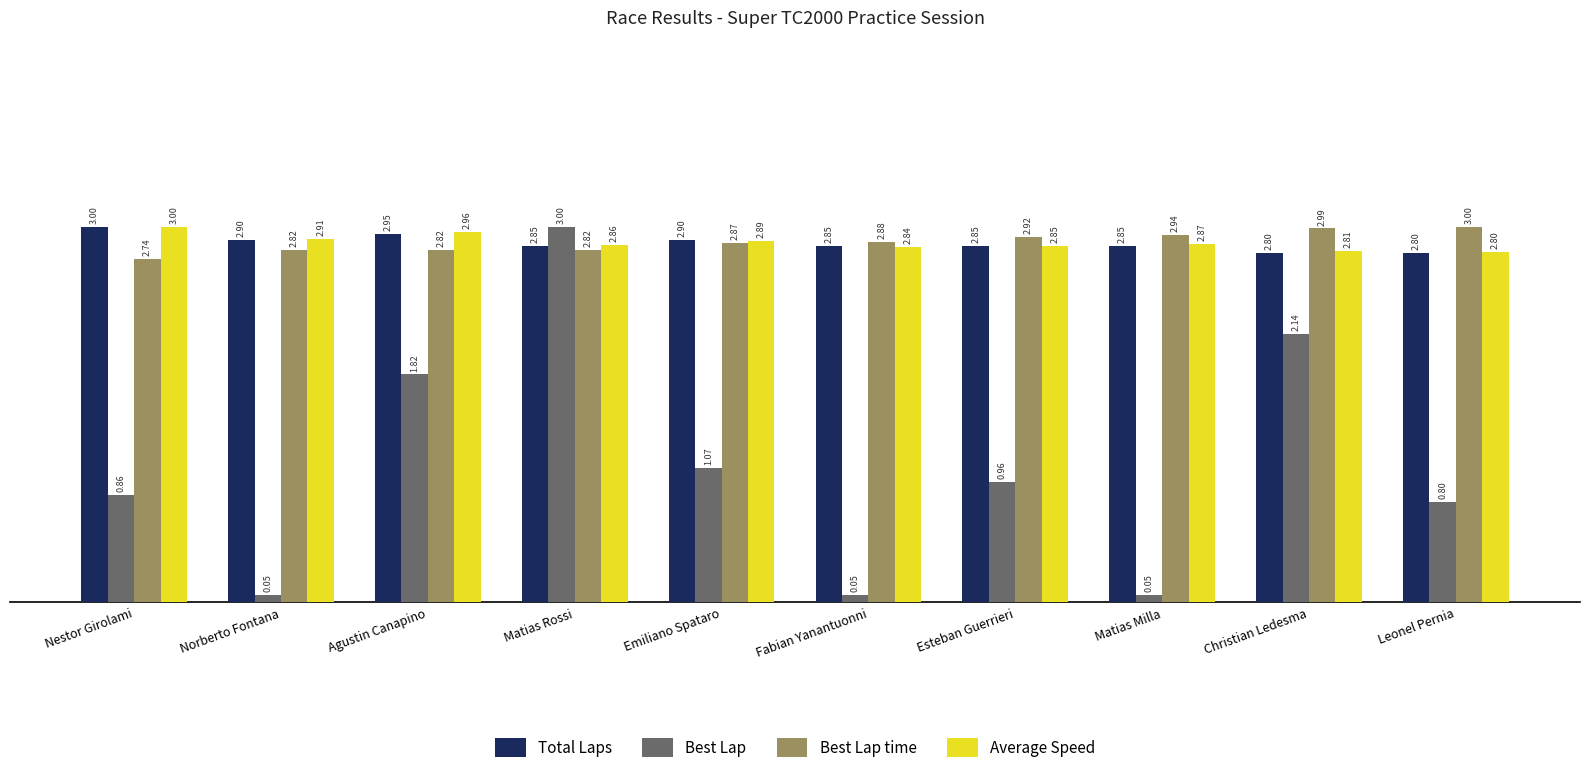

What is the sum of all Total Laps values?

28.7